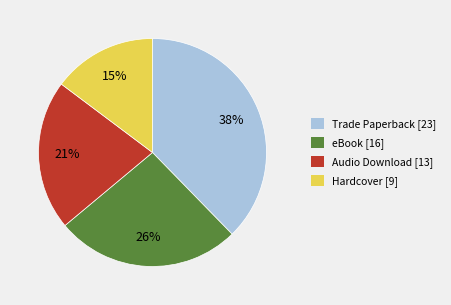

Is there a majority slice in this chart?

No